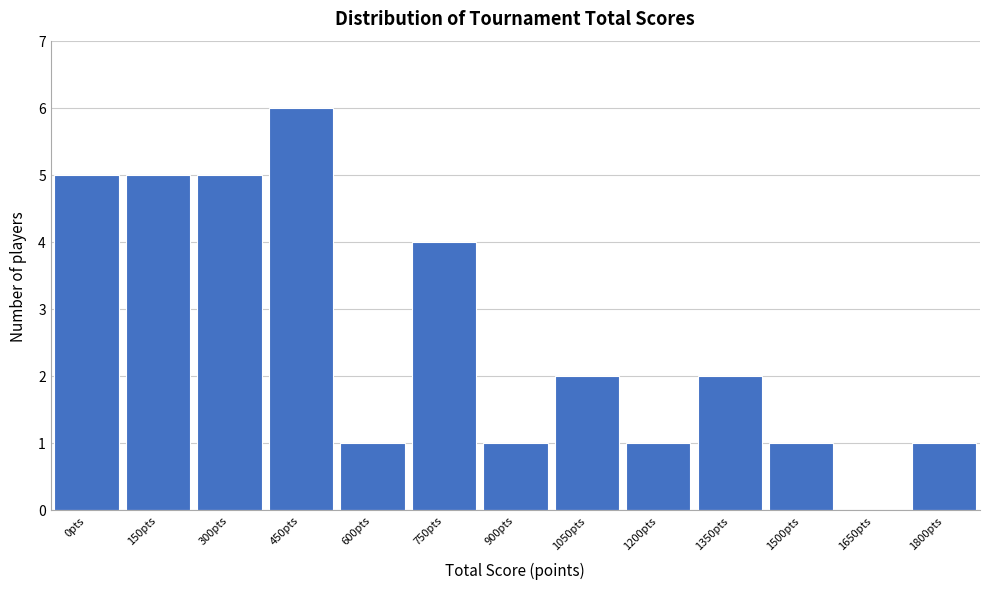

Reading left to right, extract all data points from this chart.

0pts=5	150pts=5	300pts=5	450pts=6	600pts=1	750pts=4	900pts=1	1050pts=2	1200pts=1	1350pts=2	1500pts=1	1650pts=0	1800pts=1